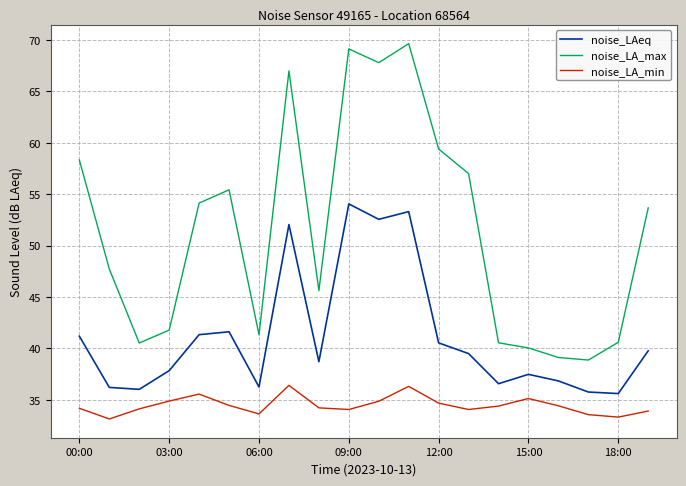

True or false: noise_LAeq and noise_LA_min intersect in this chart.

False